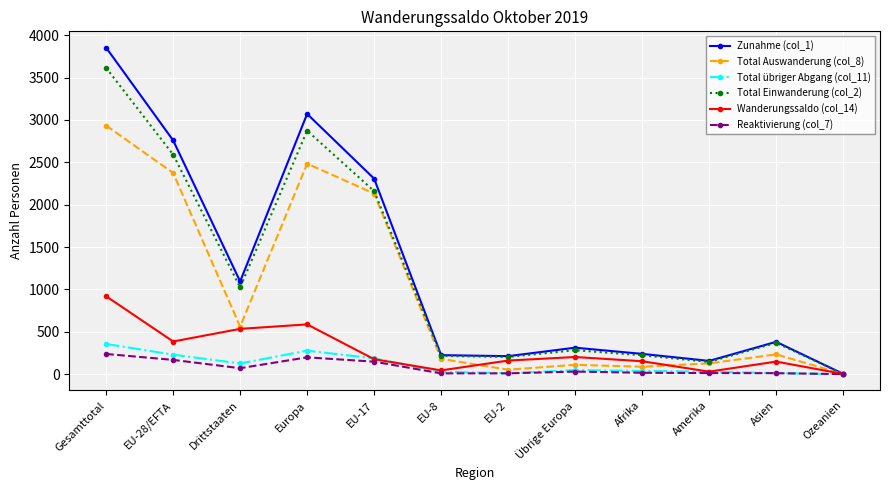

Rank the series by their maximum value, from highest to lowest.

Zunahme (col_1), Total Einwanderung (col_2), Total Auswanderung (col_8), Wanderungssaldo (col_14), Total übriger Abgang (col_11), Reaktivierung (col_7)